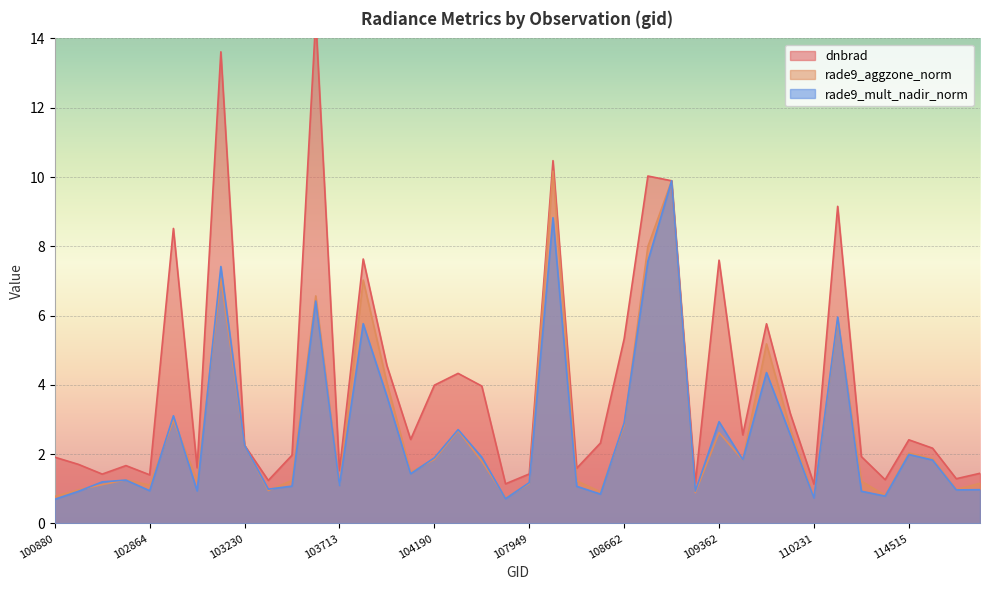

What are all the series names shown in the legend?

dnbrad, rade9_aggzone_norm, rade9_mult_nadir_norm